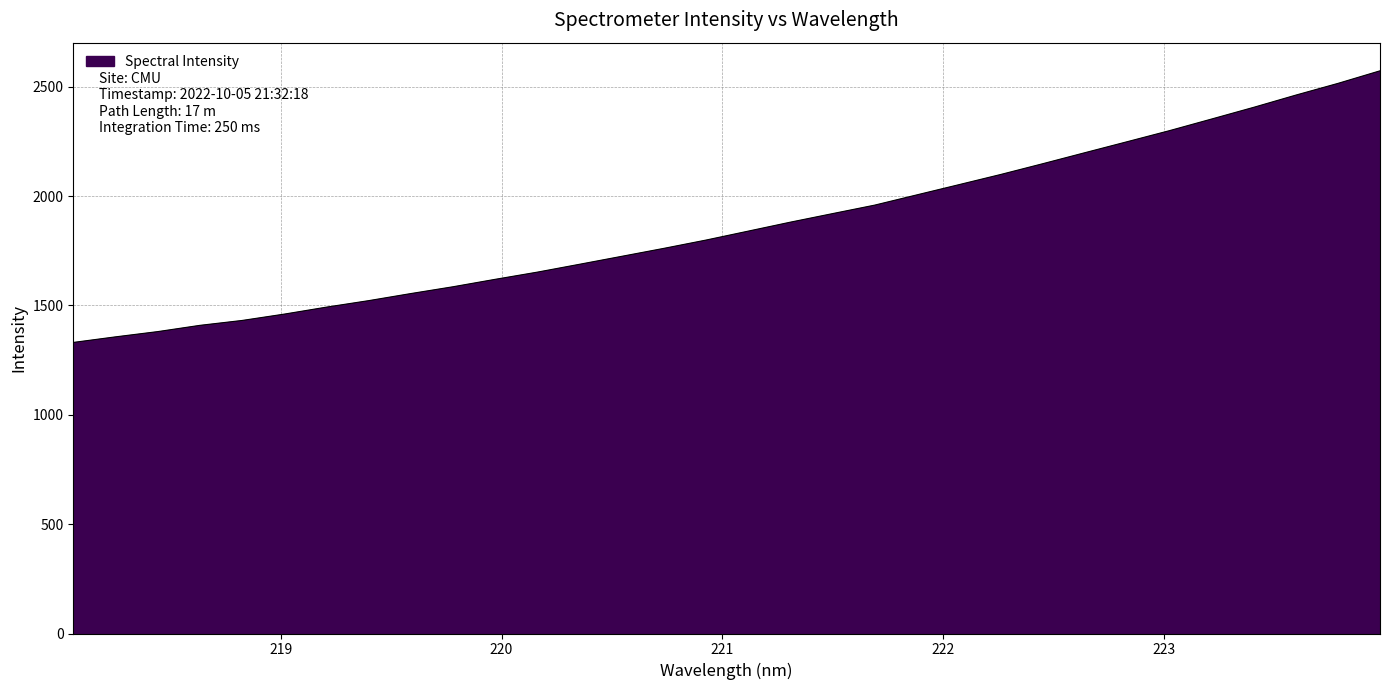

True or false: there are more than 2 points higher than both neighbors.

False